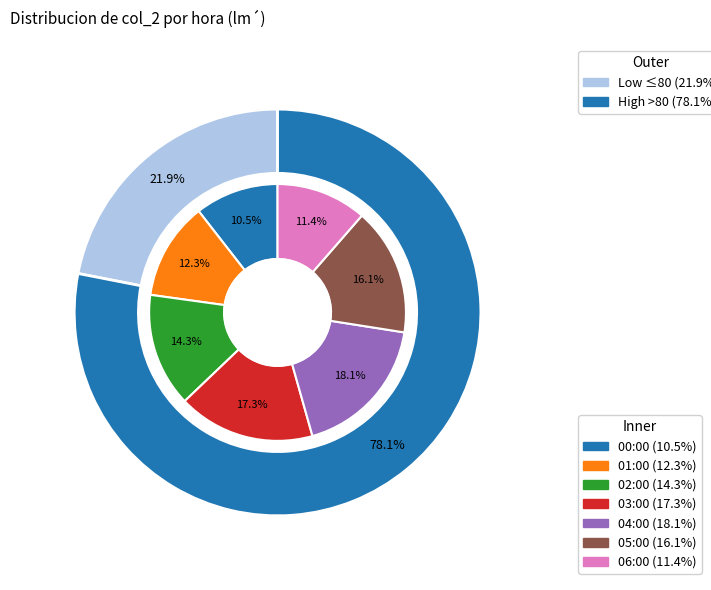

What percentage is the 03:00 slice, to the nearest percent?

17%